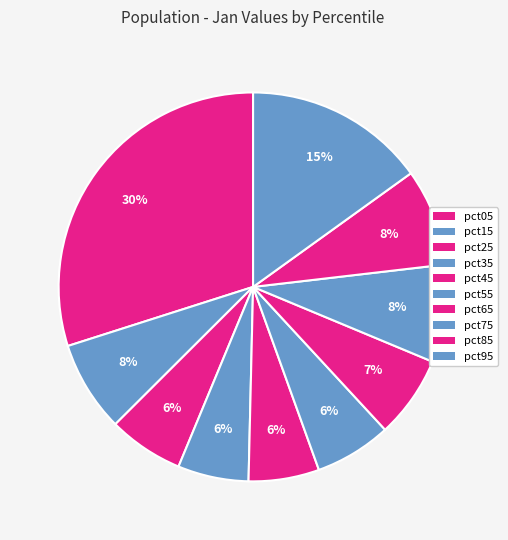

To the nearest percent, what is the difference between the pct15 and pct45 slice percentages?

2%